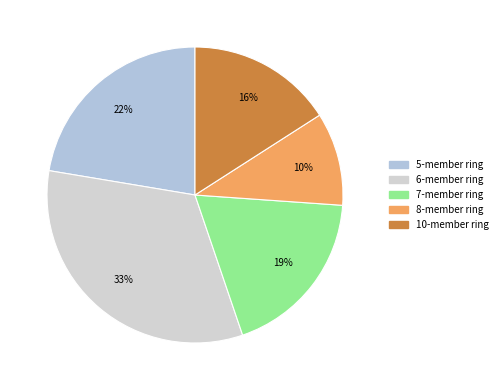

To the nearest percent, what is the combined percentage of 6-member ring and 5-member ring?

55%